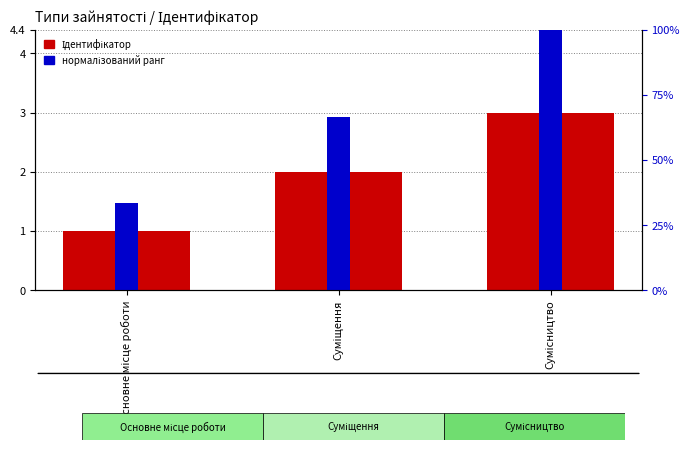

The Ідентифікатор series shows 1.5 at Сумісництво. True or false?

False